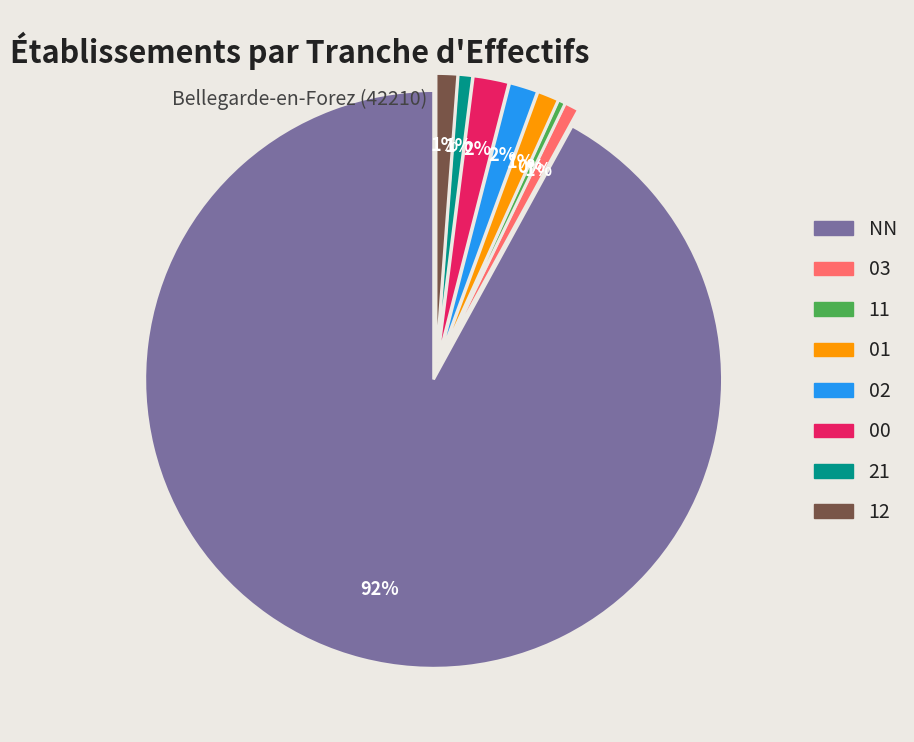

Which category has the biggest portion of the pie?

NN